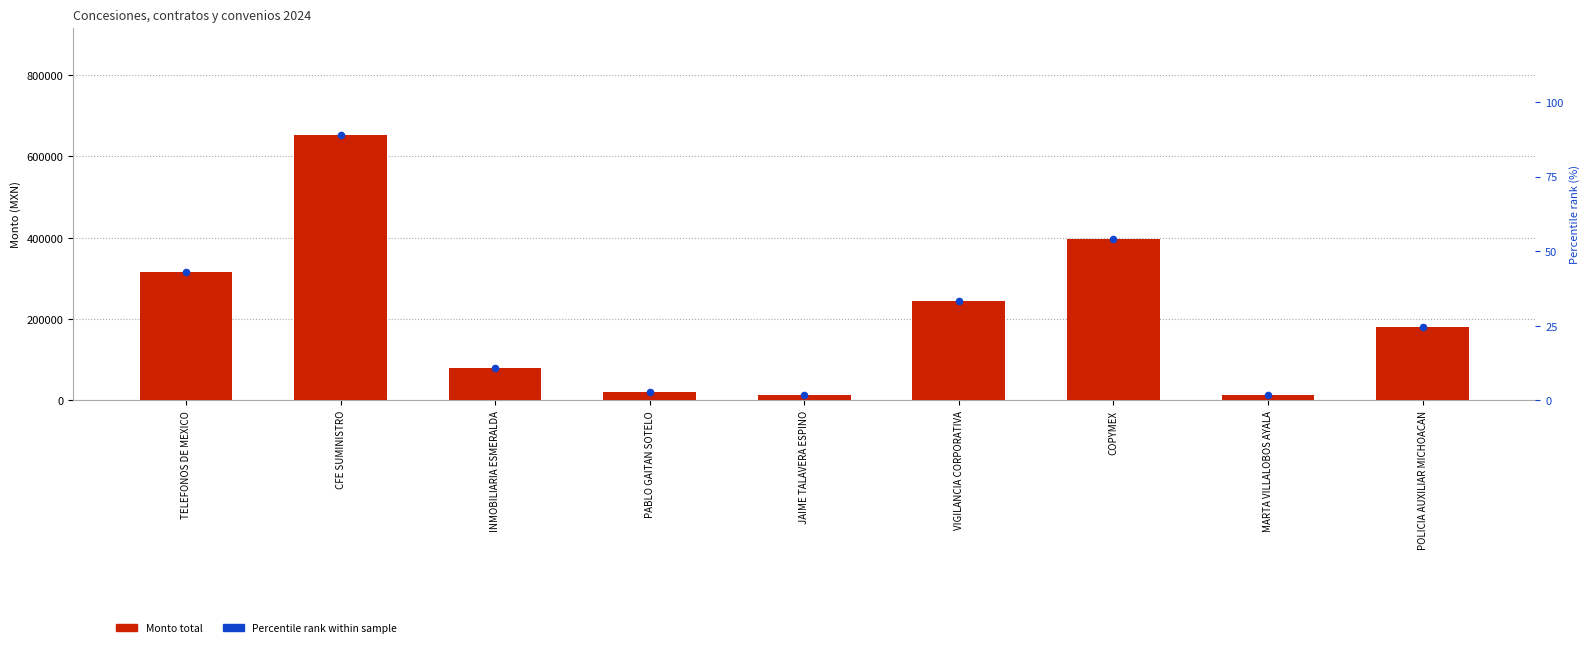

Which series has the largest total across all categories?

Monto total